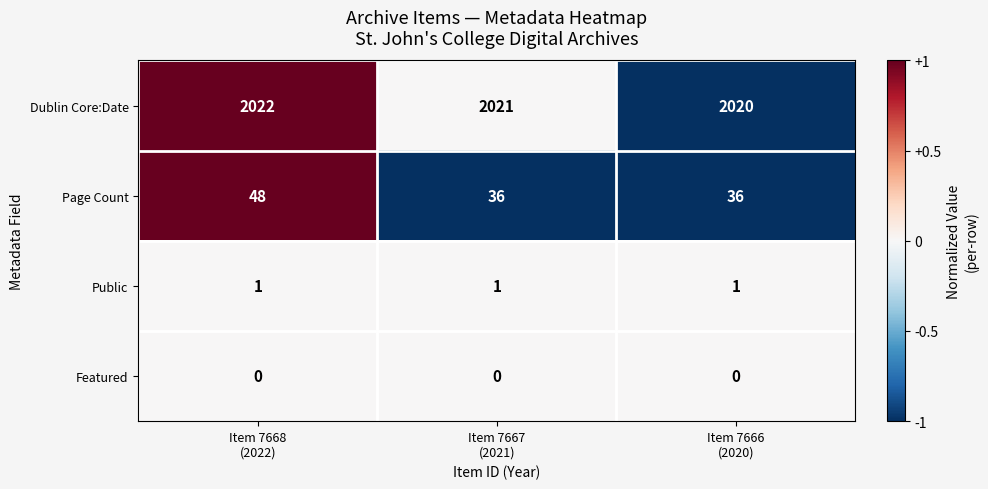

At which category is the sum across all series the highest?

Item 7668
(2022)